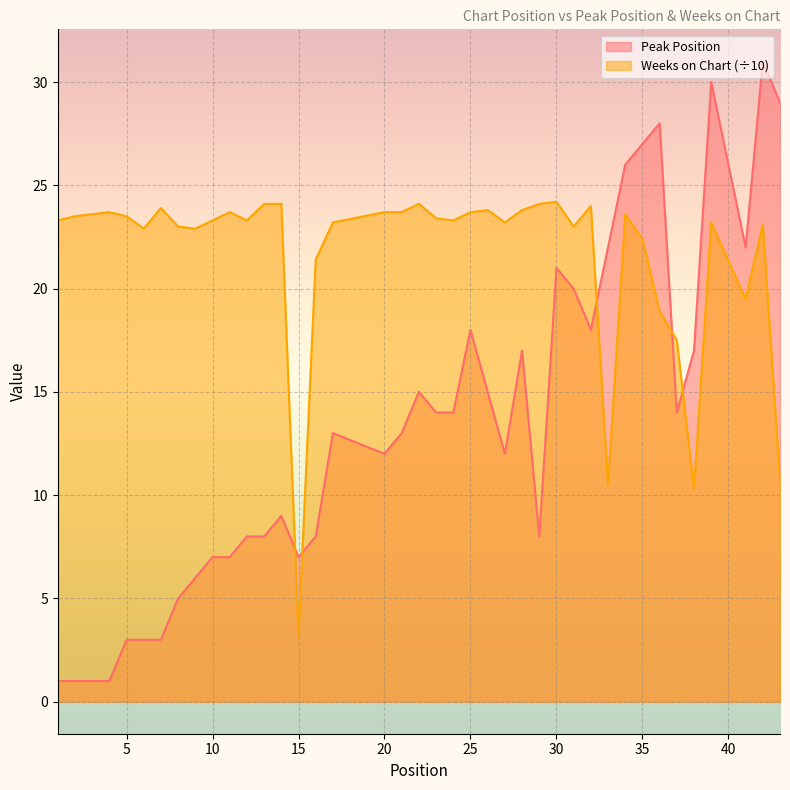

Rank the series at 34 from highest to lowest value.

Peak Position, Weeks on Chart